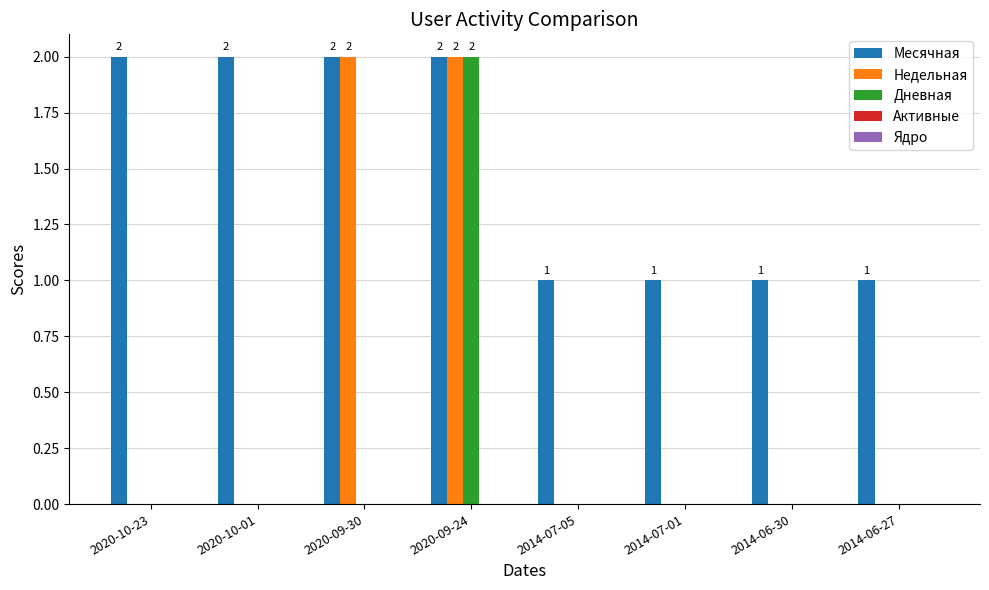

What is the total value across all series at 2020-10-01?

2